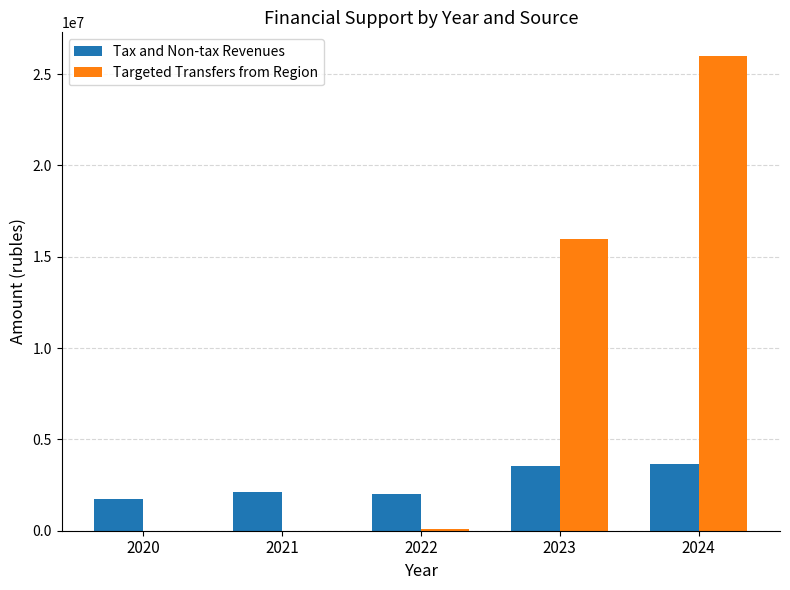

What are all the series names shown in the legend?

Tax and Non-tax Revenues, Targeted Transfers from Region